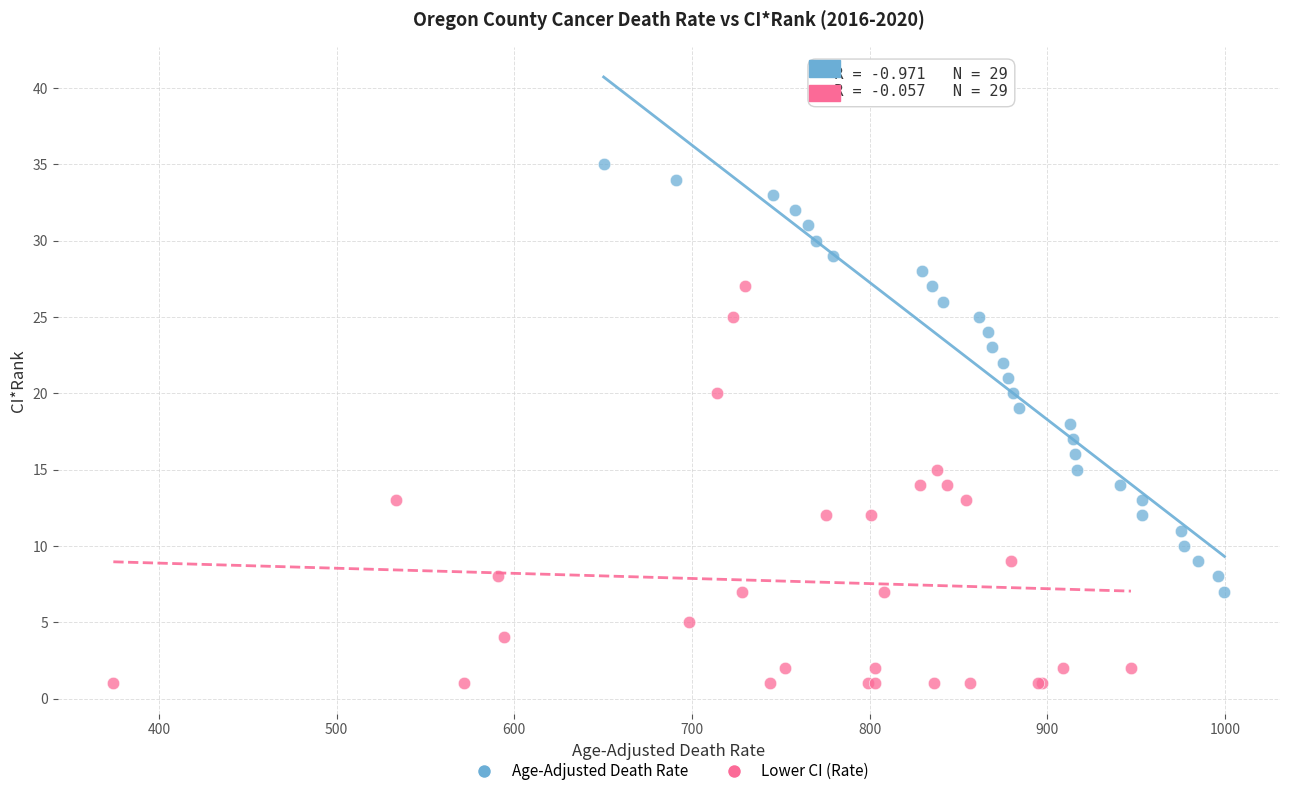

Which series has the widest spread of Y values?

Age-Adjusted Death Rate